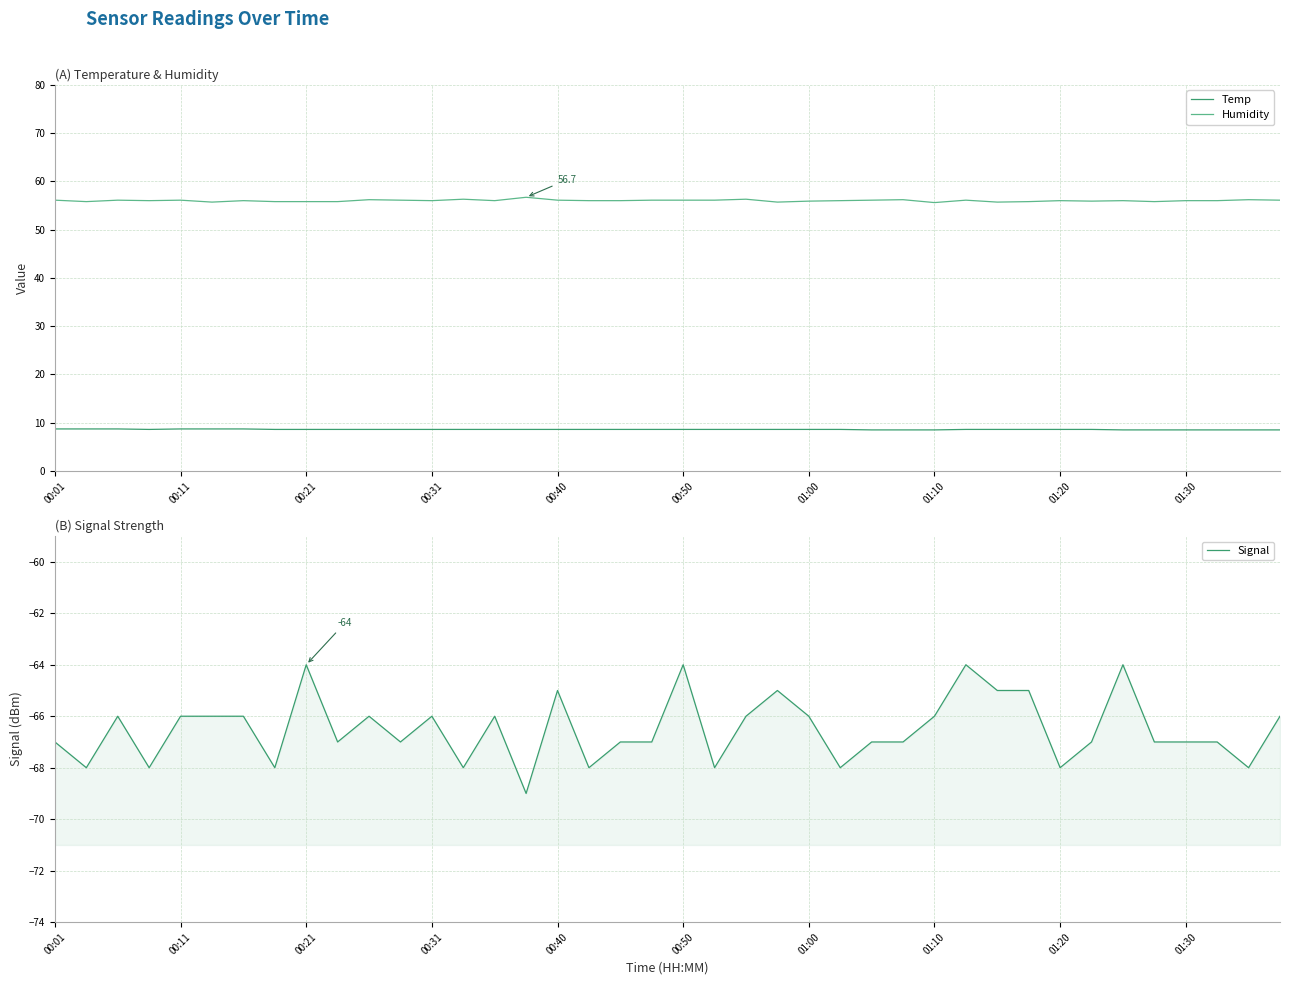

Is the value of Humidity at 13 greater than the value of Signal at 23?

Yes